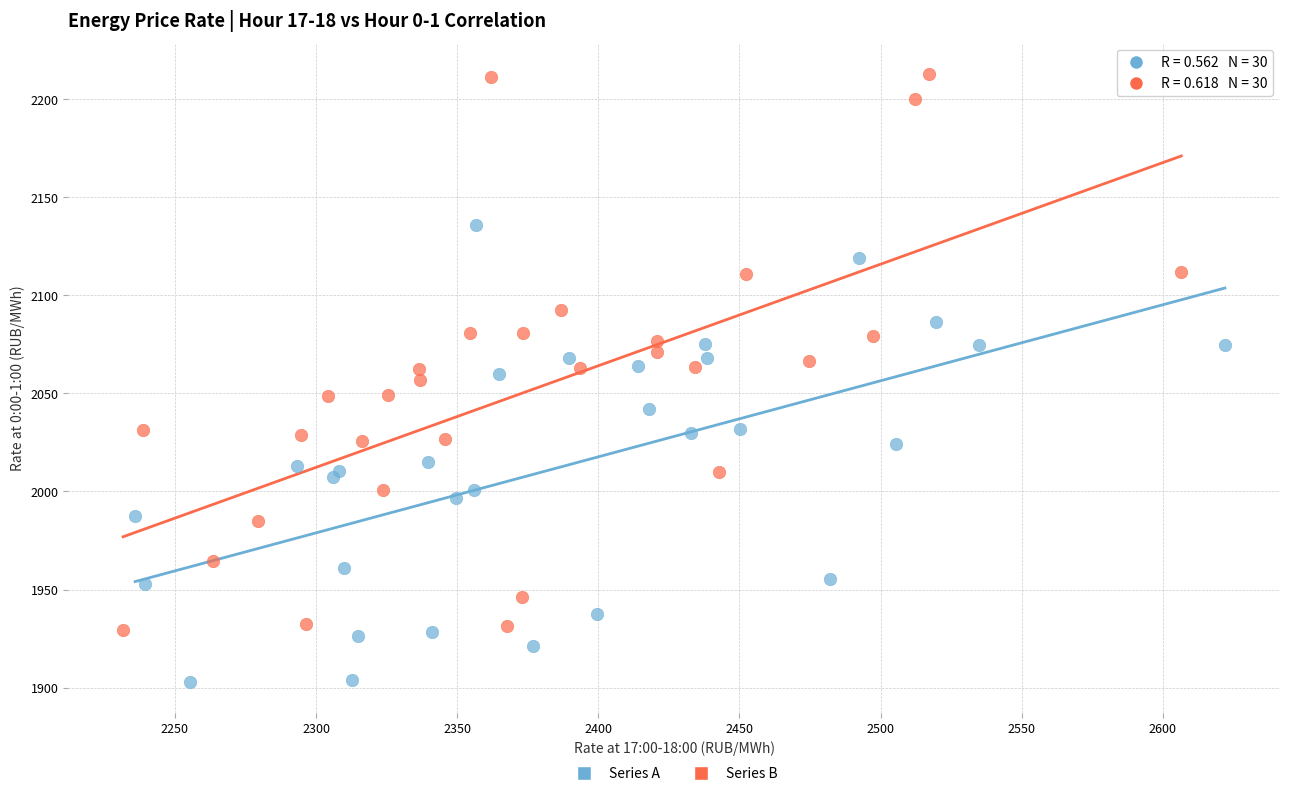

Which series has the widest spread of Y values?

Series B